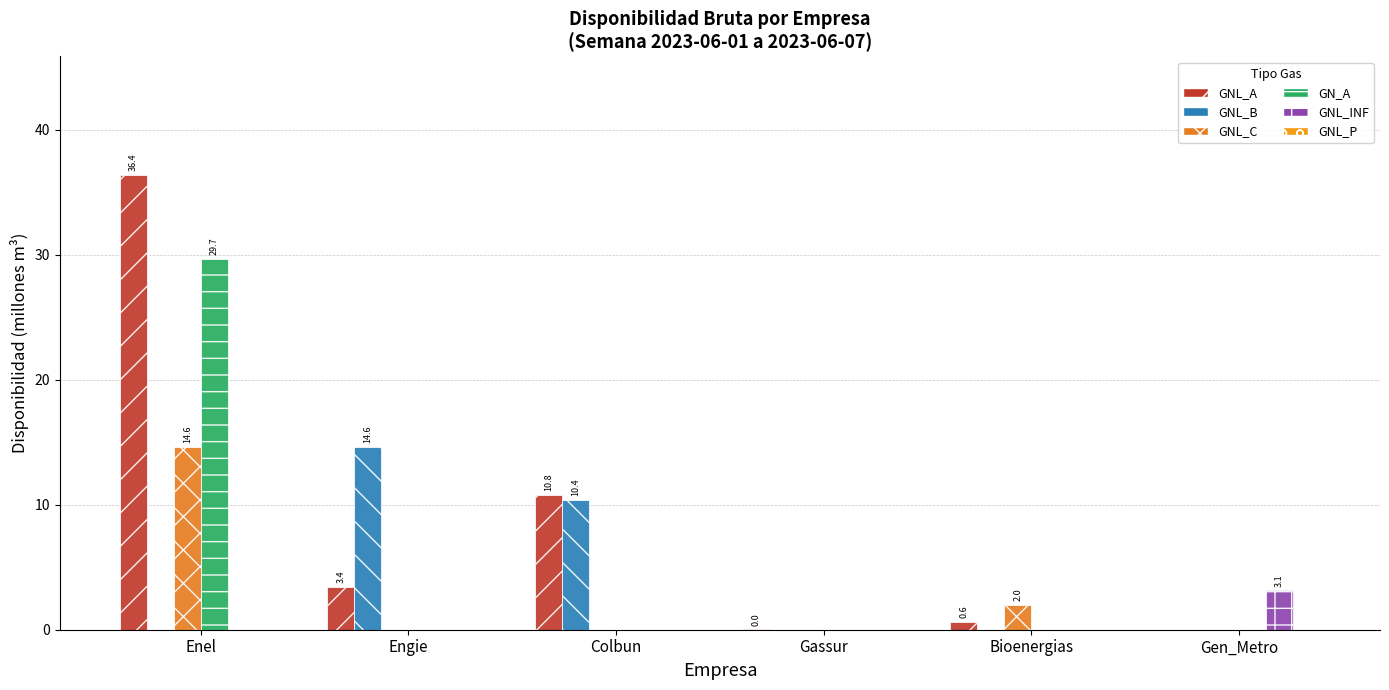

What is the maximum value shown in the chart?

36.4